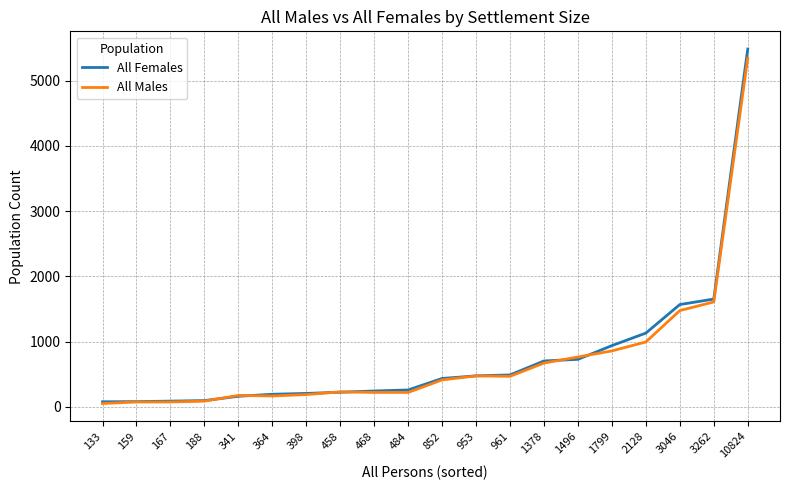

At which category does the chart reach its peak across all series?

10824